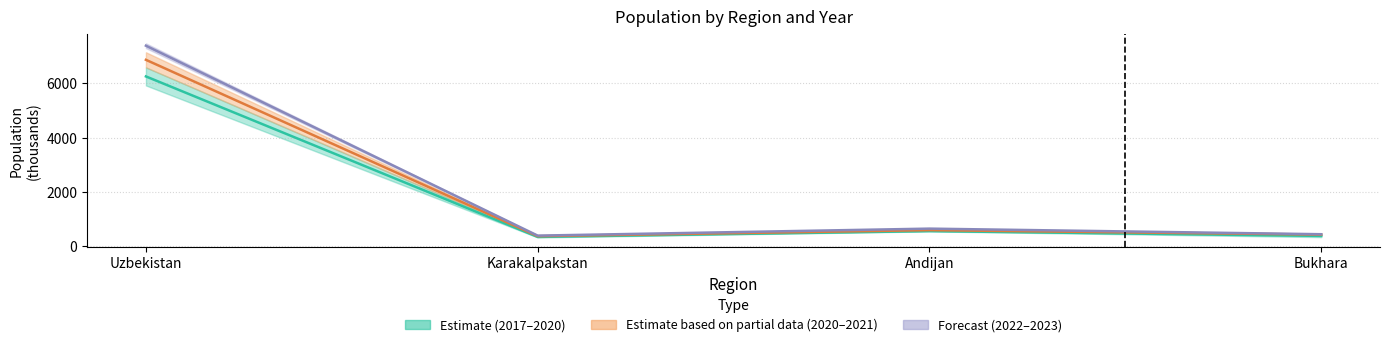

At which label does 2022–2023 mid first exceed 651?

Uzbekistan